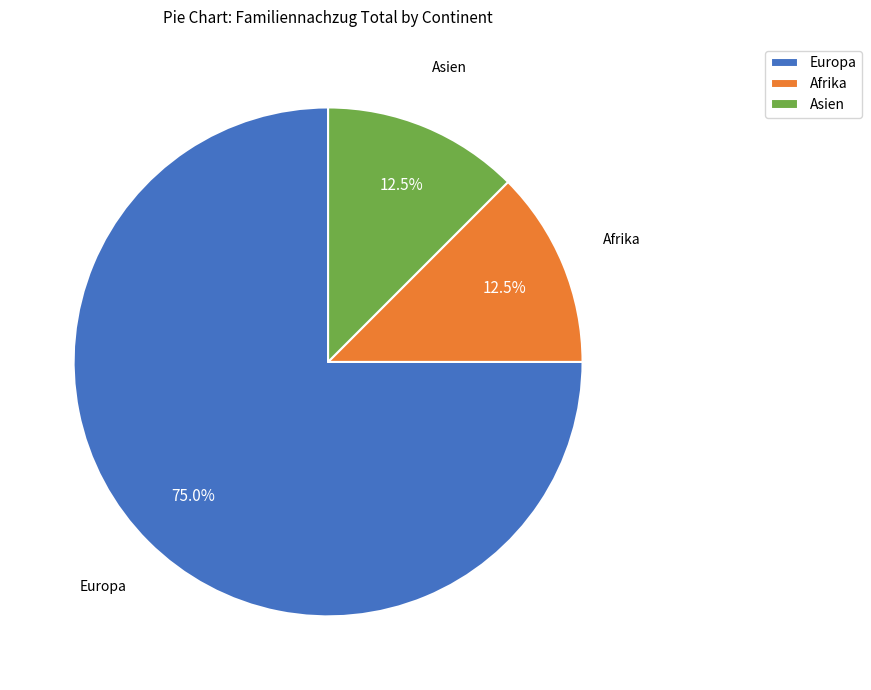

What portion of the pie excludes Afrika?

87.5%